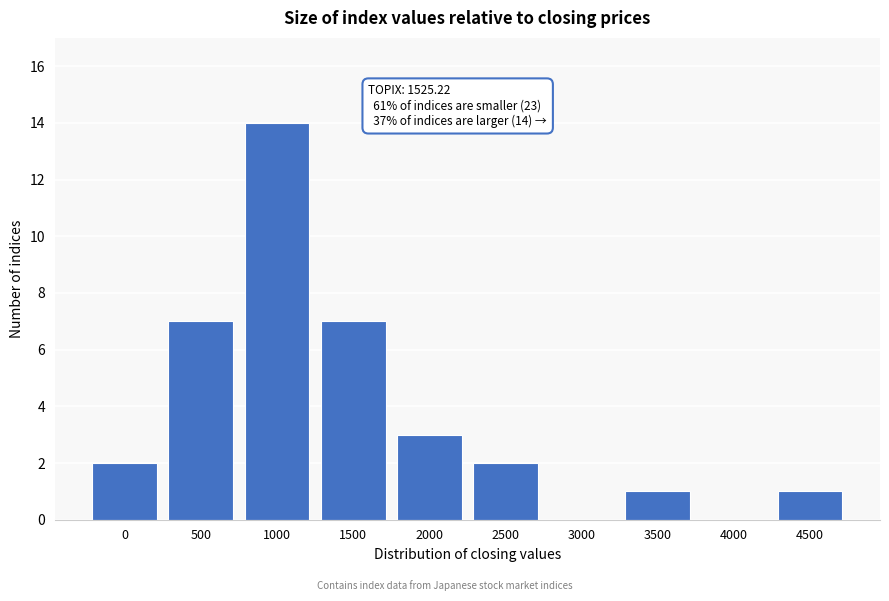

Reading left to right, extract all data points from this chart.

0=2	500=7	1000=14	1500=7	2000=3	2500=2	3000=0	3500=1	4000=0	4500=1